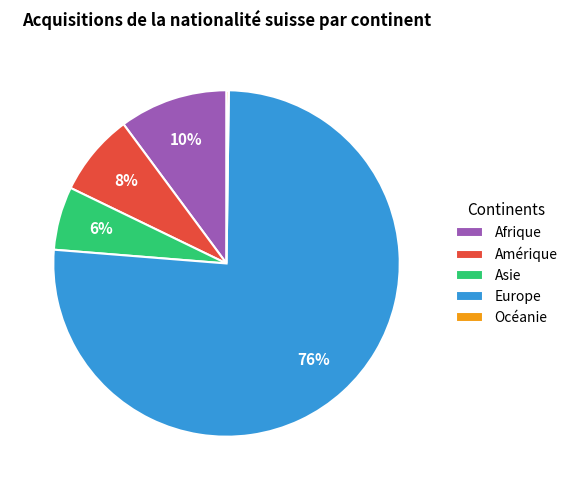

To the nearest percent, what is the combined percentage of Afrique and Amérique?

18%